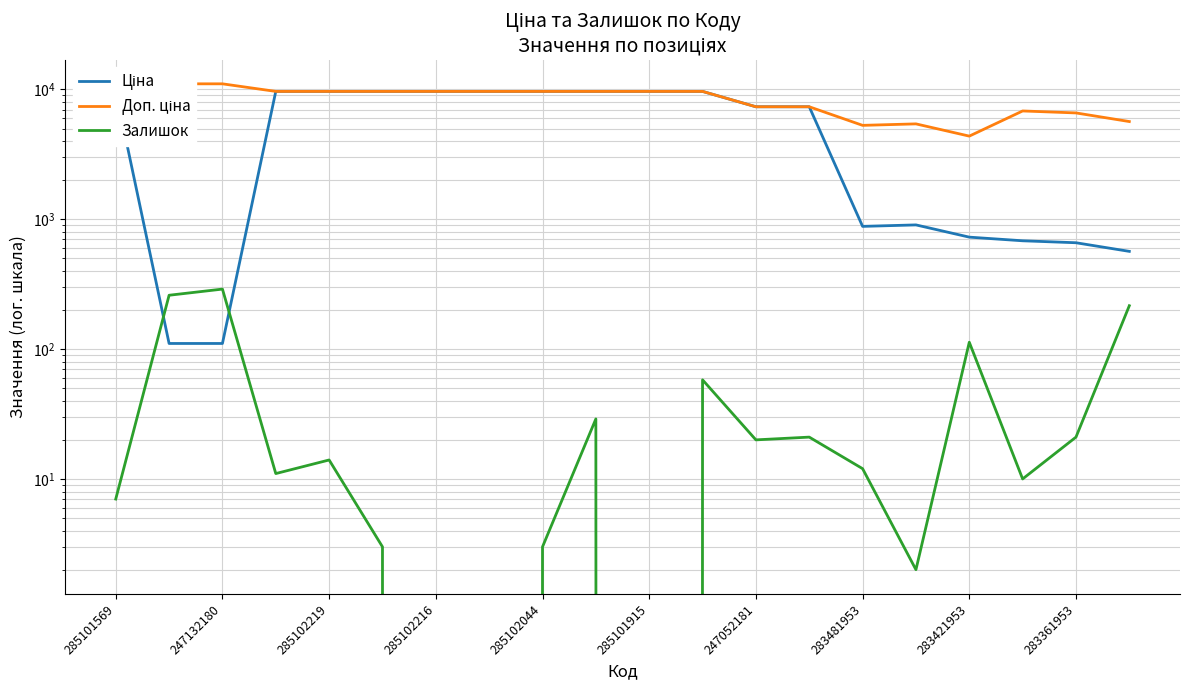

Rank the series at 285102216 from highest to lowest value.

Ціна, Доп. ціна, Залишок